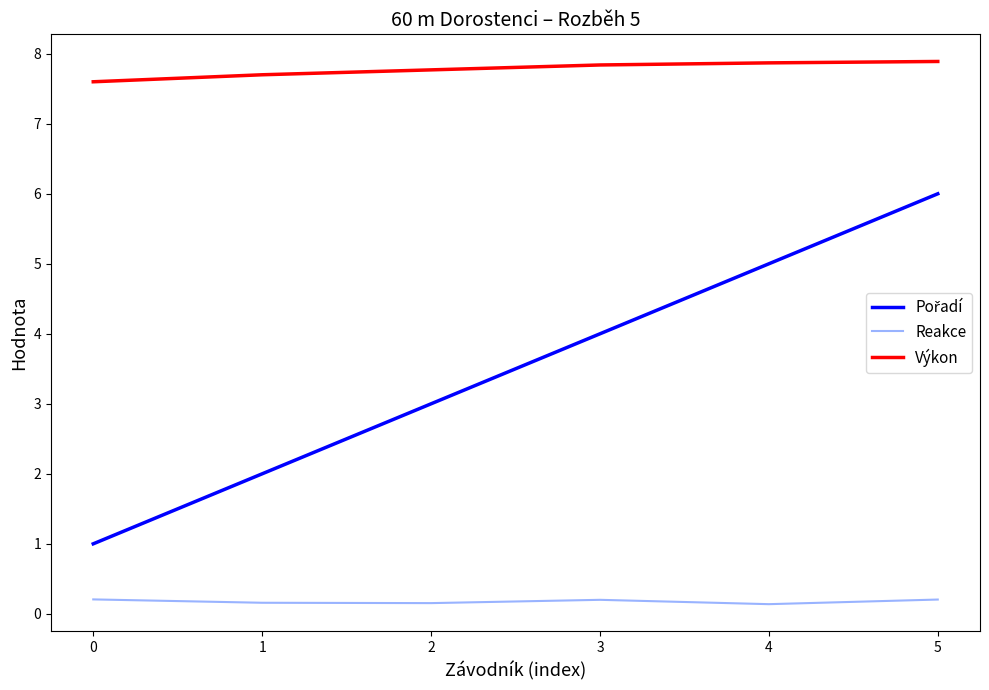

What is the difference between the maximum and minimum values in the Reakce series?

0.1